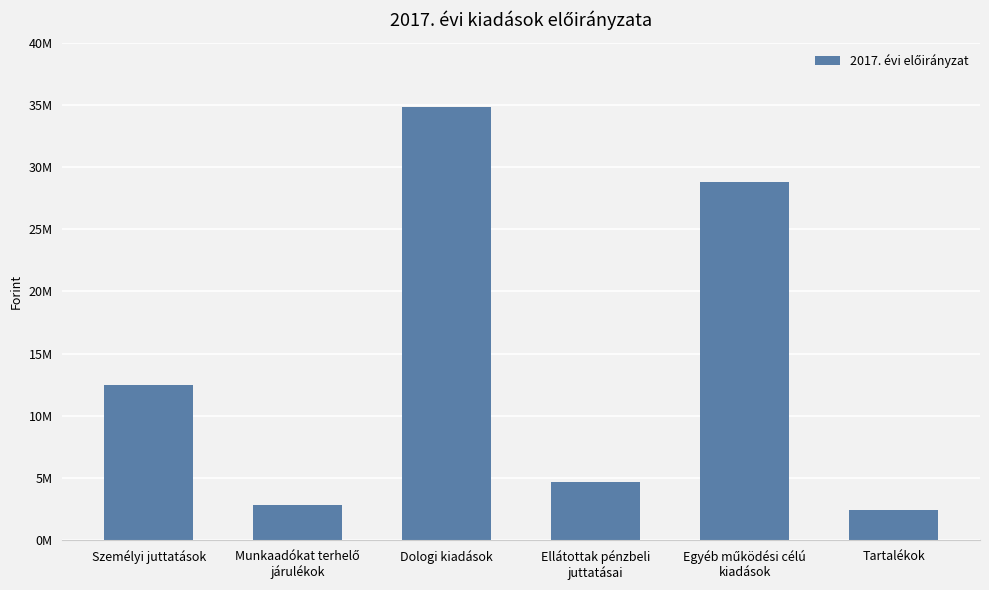

Are the bars horizontal?

No